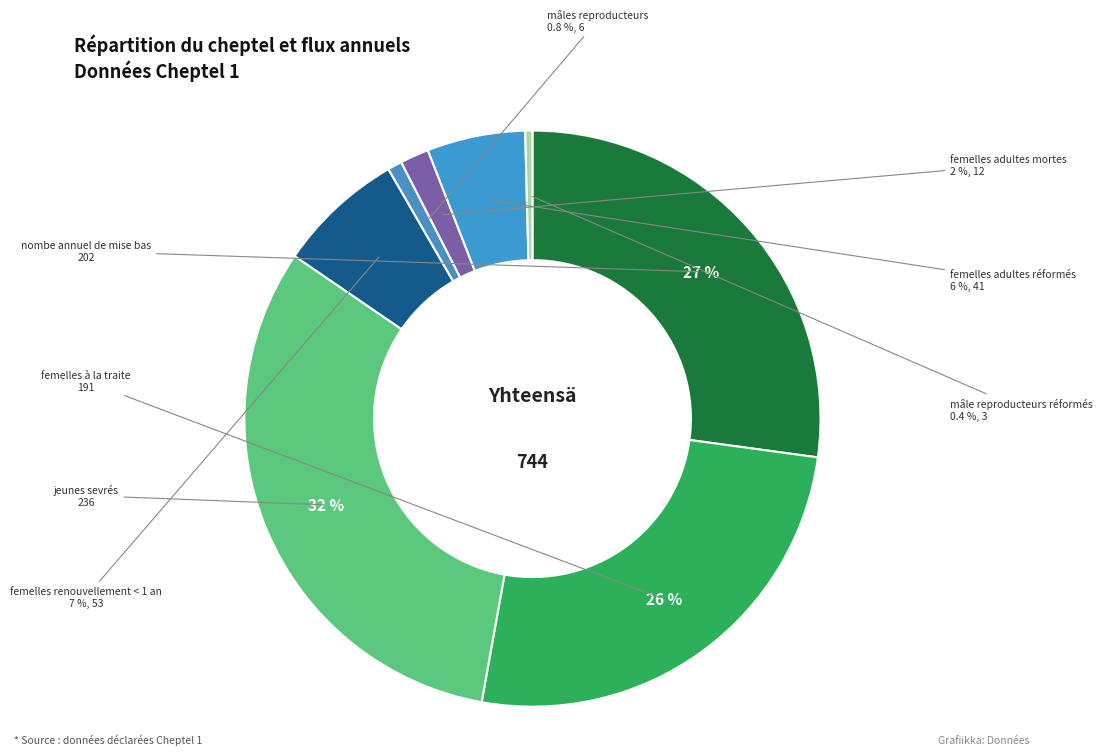

Which category has the biggest portion of the pie?

jeunes sevrés